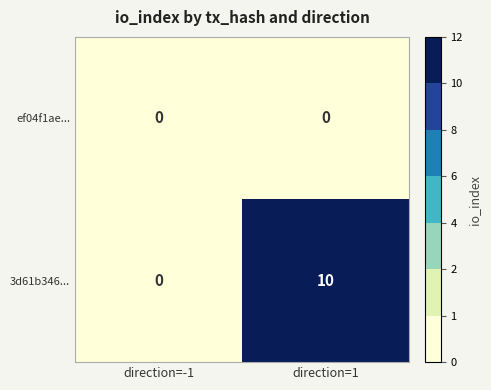

Count the number of categories in the chart.

2